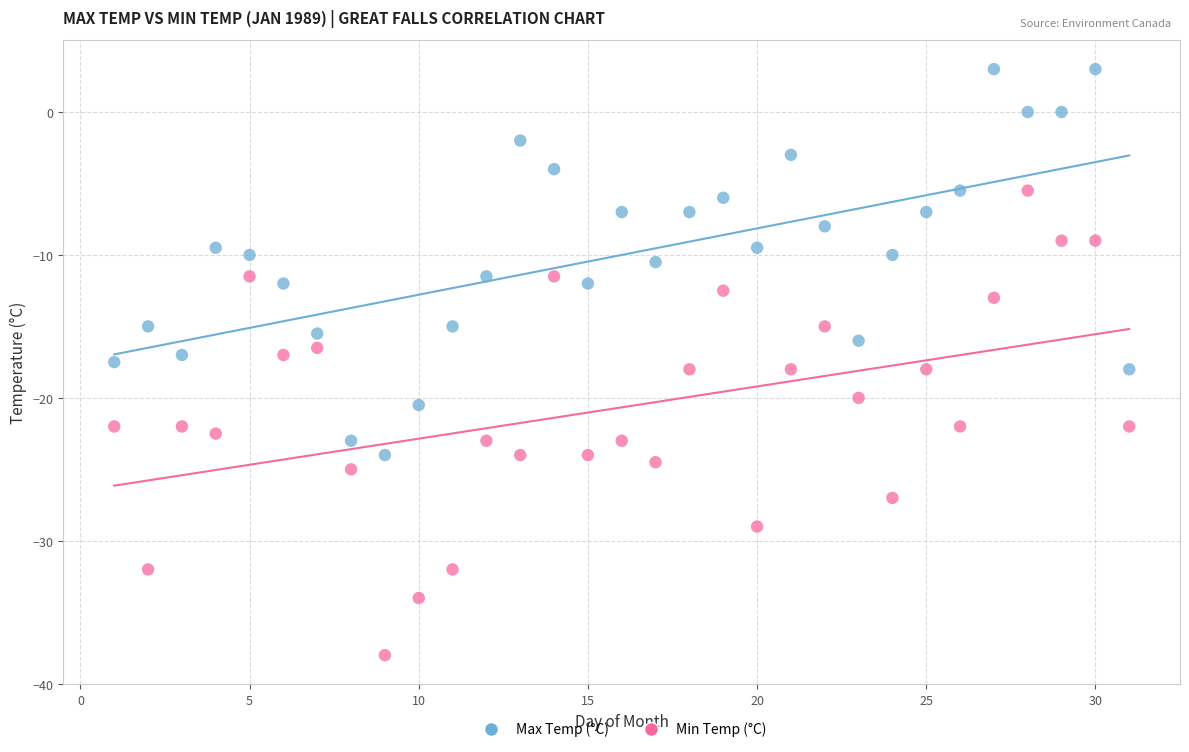

In the Min Temp (°C) series, what Y value is closest to -21?

-22.0